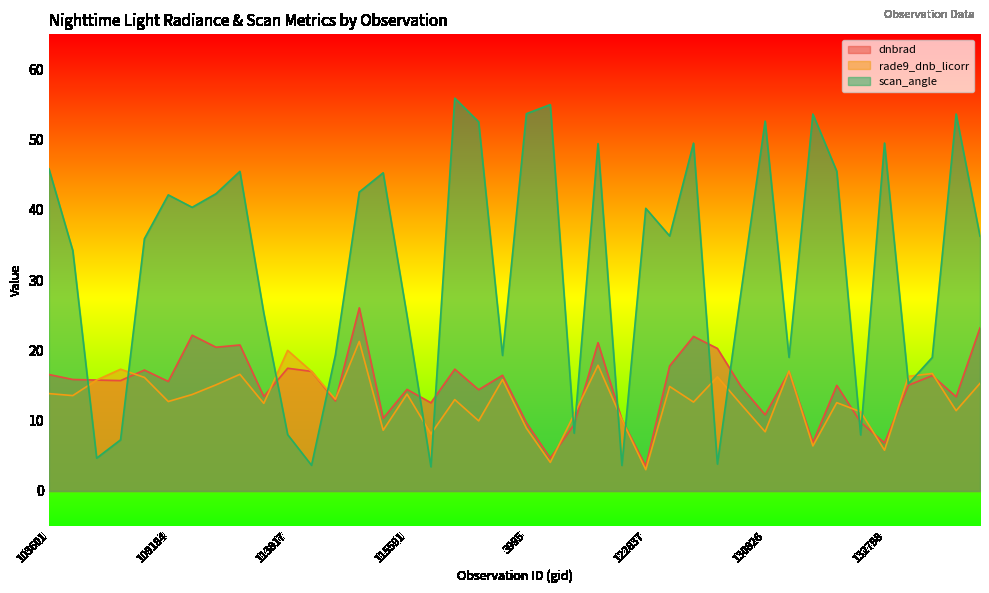

At 132248, list the series in order from smallest to largest.

scan_angle, dnbrad, rade9_dnb_licorr